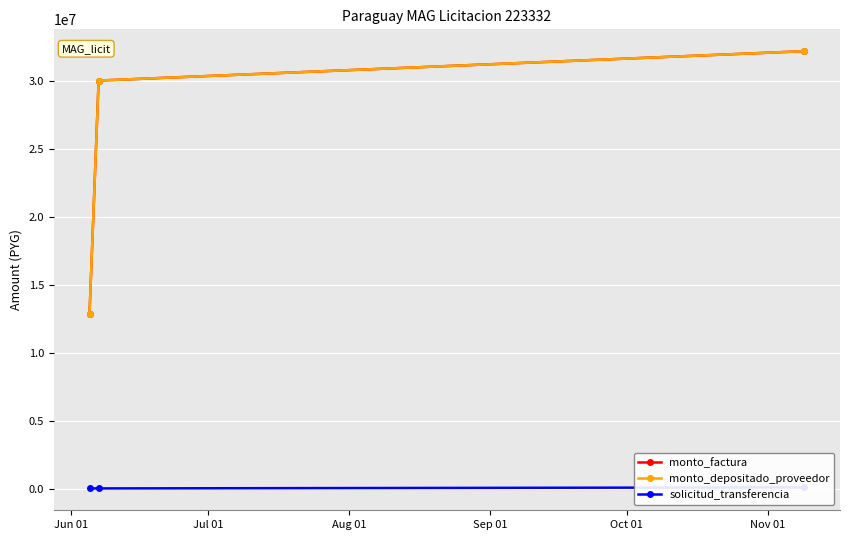

What is the value of the monto_depositado_proveedor point at the 2nd from the left?

30040500